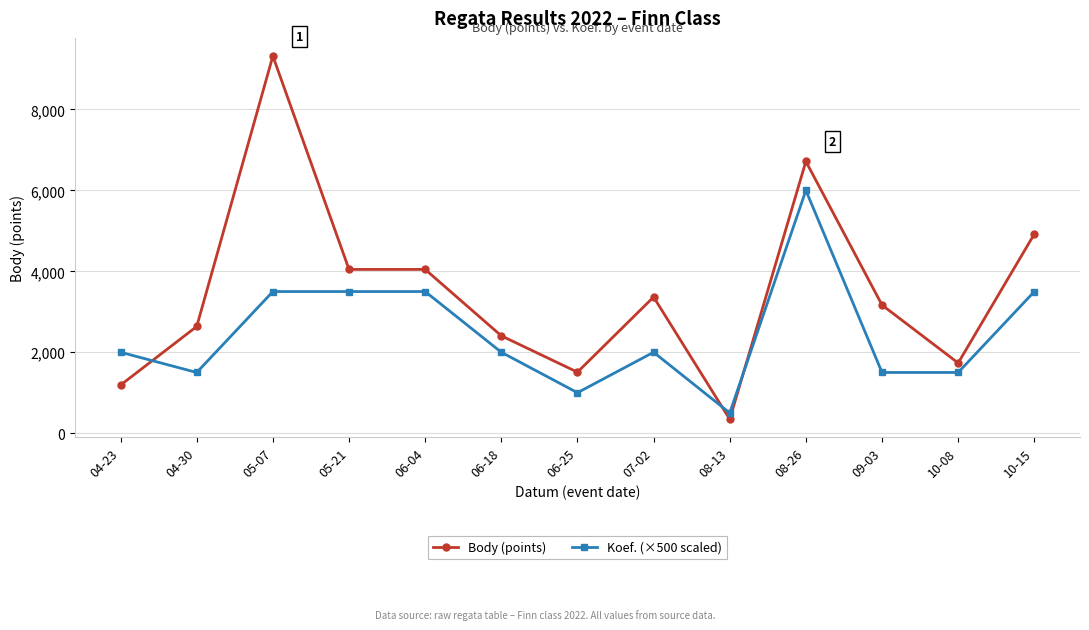

At which category does Koef. (×500 scaled) reach its first local valley?

04-30